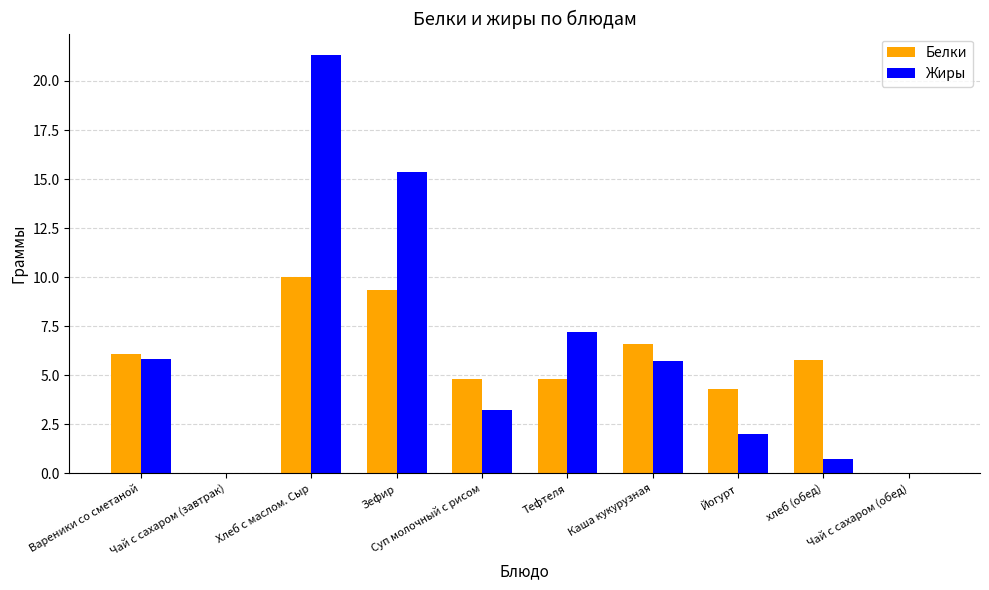

Is it true that Жиры equals 14.7 at Хлеб с маслом. Сыр?

False